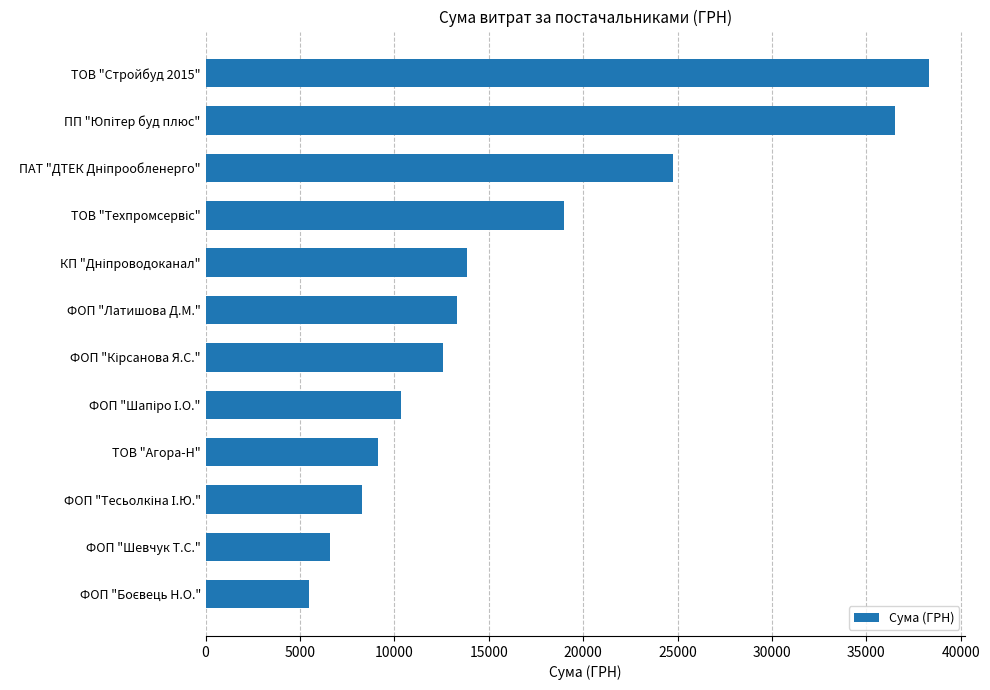

How many values are below 13320?

6